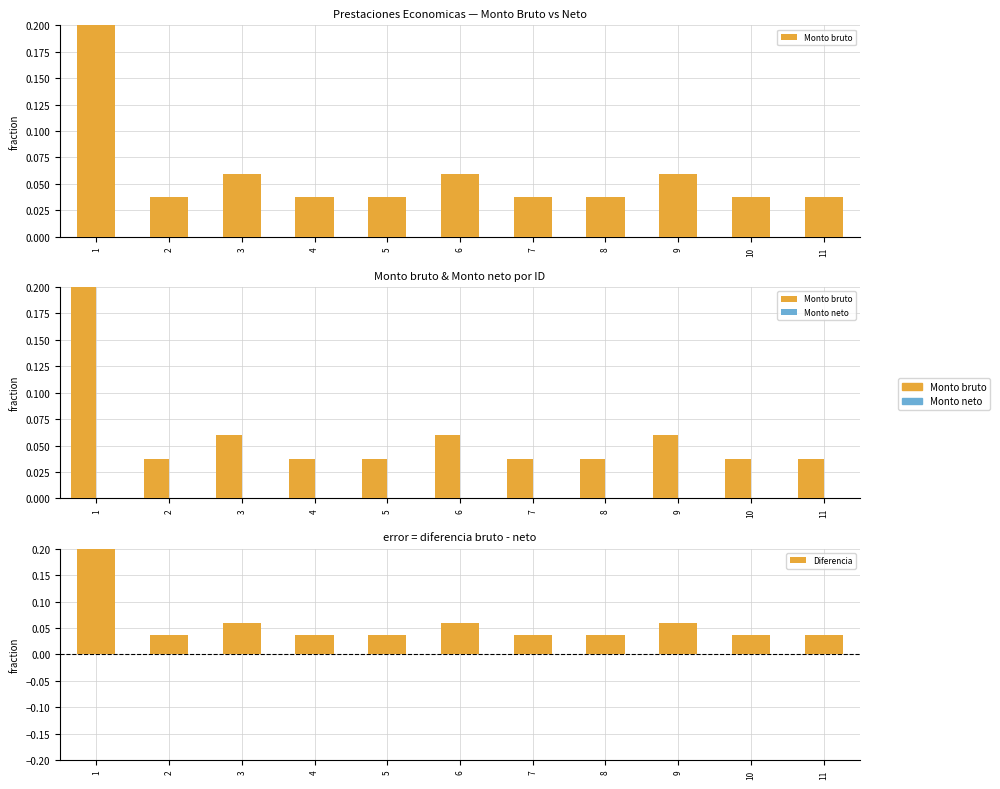

Is the value of Monto neto at 4 greater than the value of Monto bruto at 6?

No